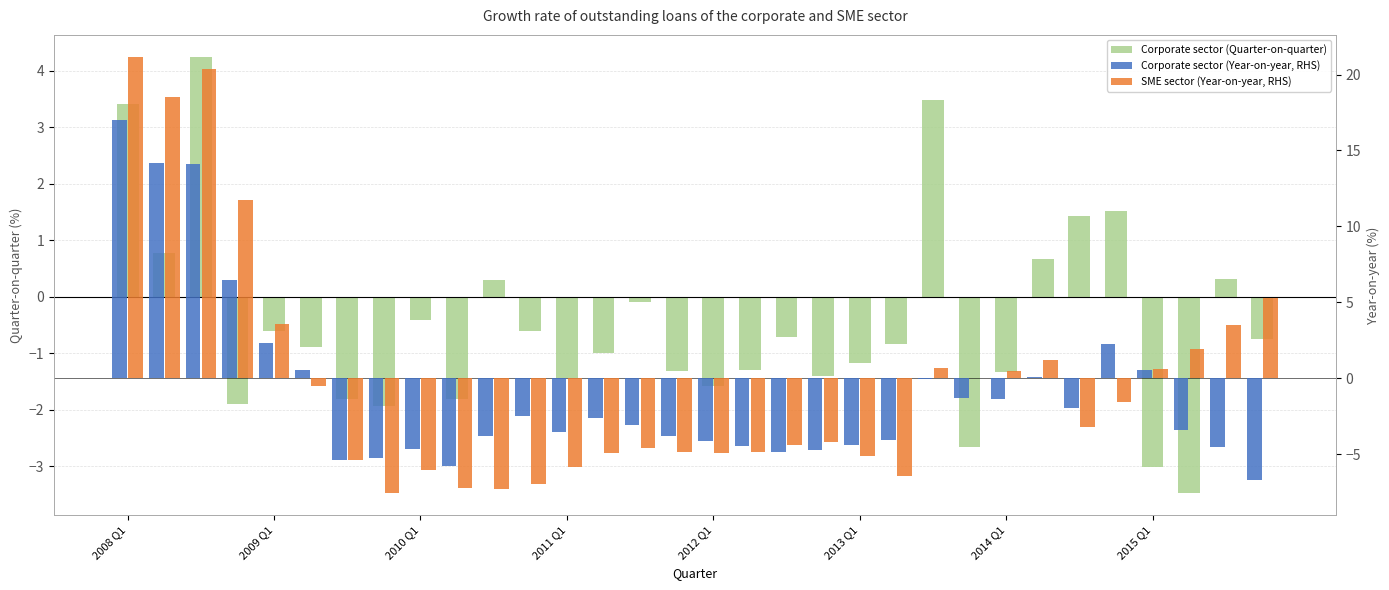

True or false: Corporate sector (Quarter-on-quarter) has a value of -0.7 at 2010 Q1.

False